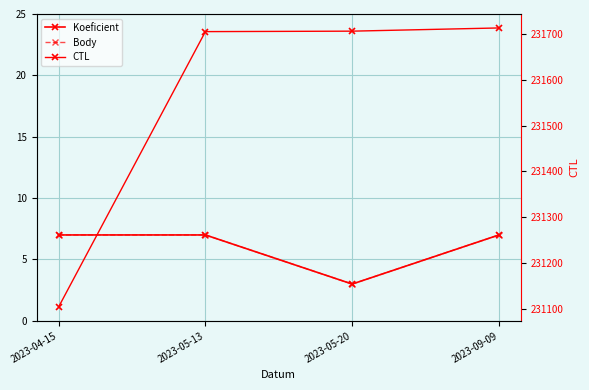

At which category is the sum across all series the highest?

2023-09-09